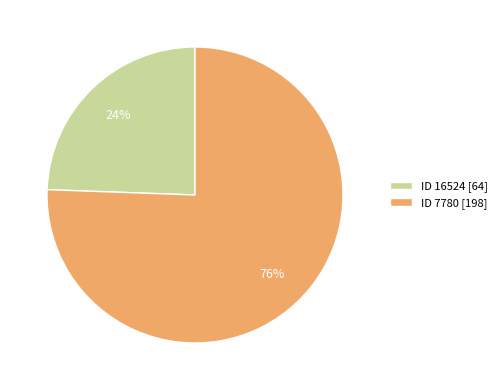

What percentage is the ID 16524 [64] slice, to the nearest percent?

24%